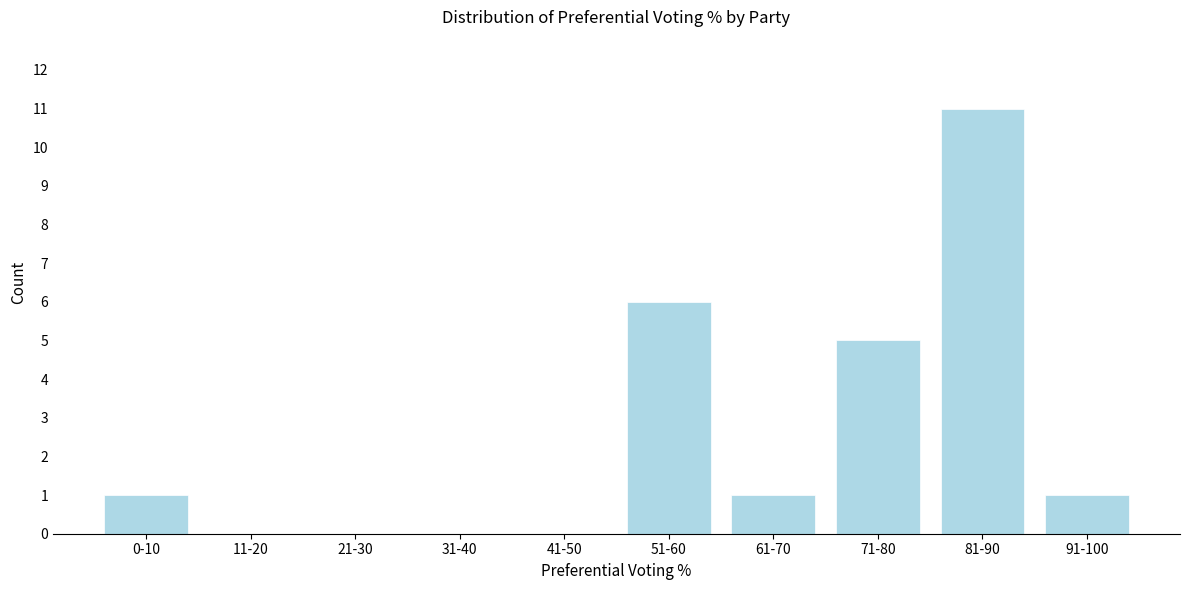

What is the sum of all values?

25